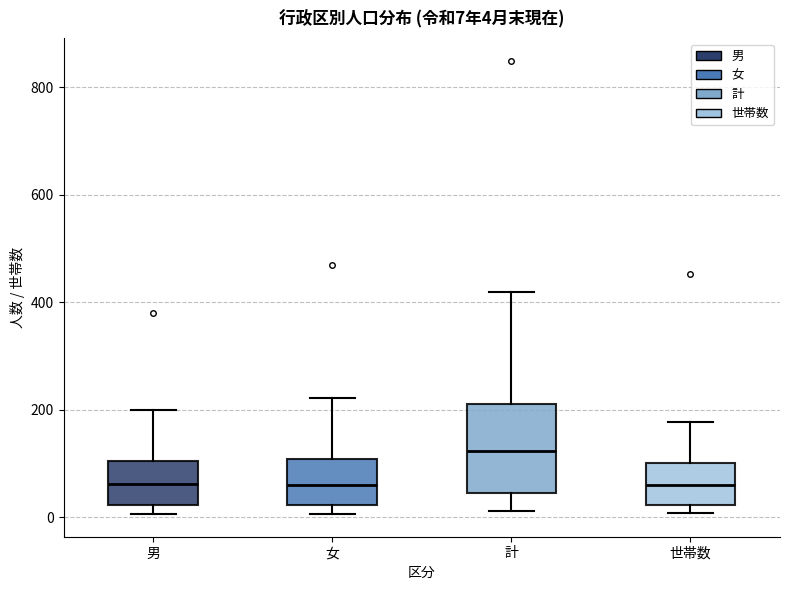

Which box's median line is the highest?

計